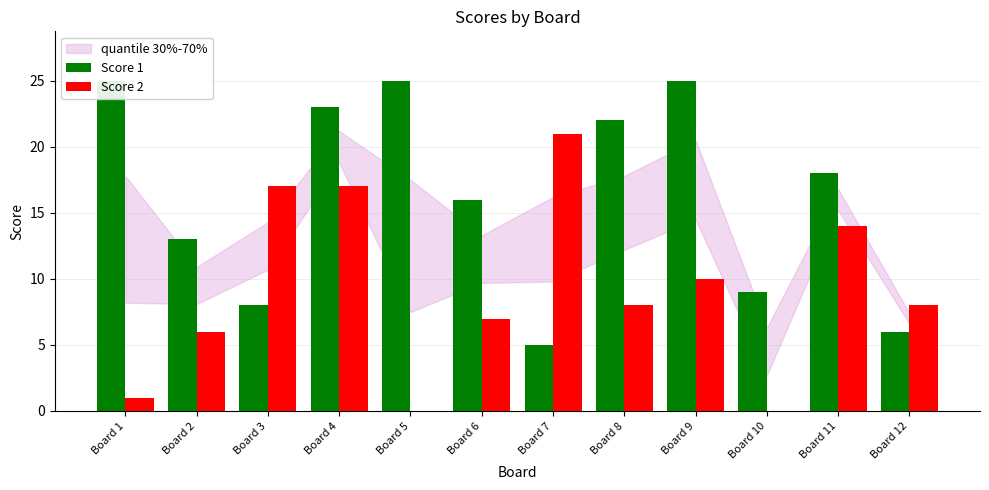

At how many categories does at least one series exceed 2?

12